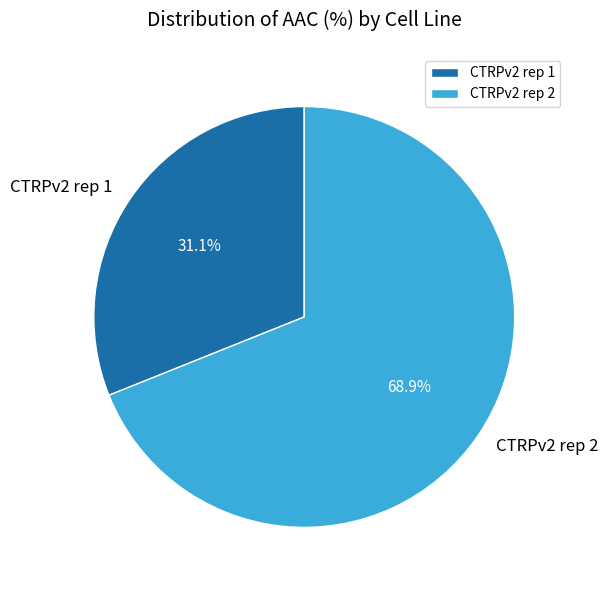

To the nearest percent, what is the average slice percentage?

50%